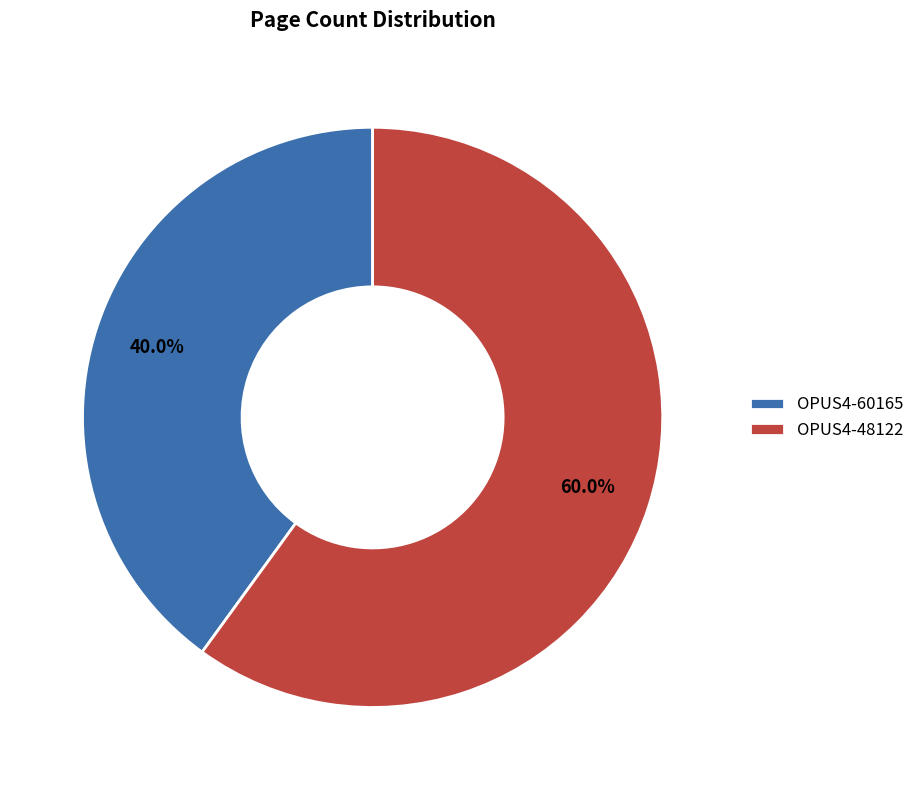

Which category accounts for the majority?

OPUS4-48122